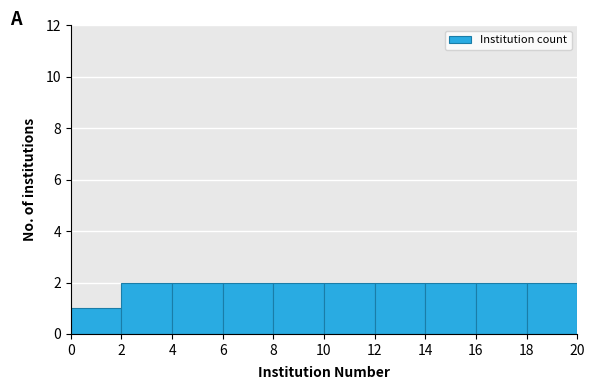

Reading left to right, list every bar in this chart as the range it spans on the x-axis followed by its height. The values are not printed on the chart, so give them approximately, as read against the axis.

0 to 2: 1
2 to 4: 2
4 to 6: 2
6 to 8: 2
8 to 10: 2
10 to 12: 2
12 to 14: 2
14 to 16: 2
16 to 18: 2
18 to 20: 2